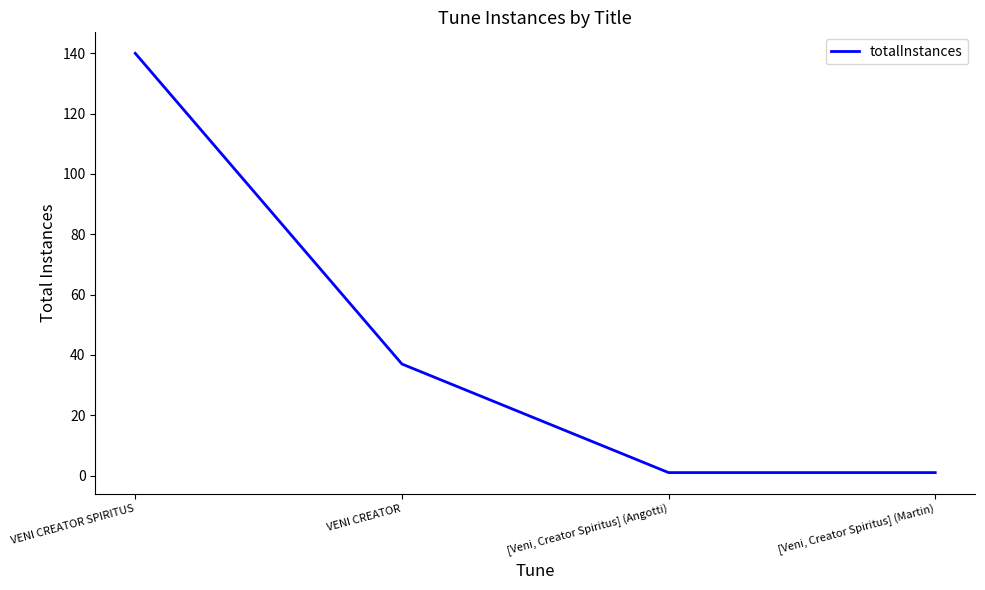

Reading left to right, list all the values displayed in this chart.

VENI CREATOR SPIRITUS=140	VENI CREATOR=37	[Veni, Creator Spiritus] (Angotti)=1	[Veni, Creator Spiritus] (Martin)=1